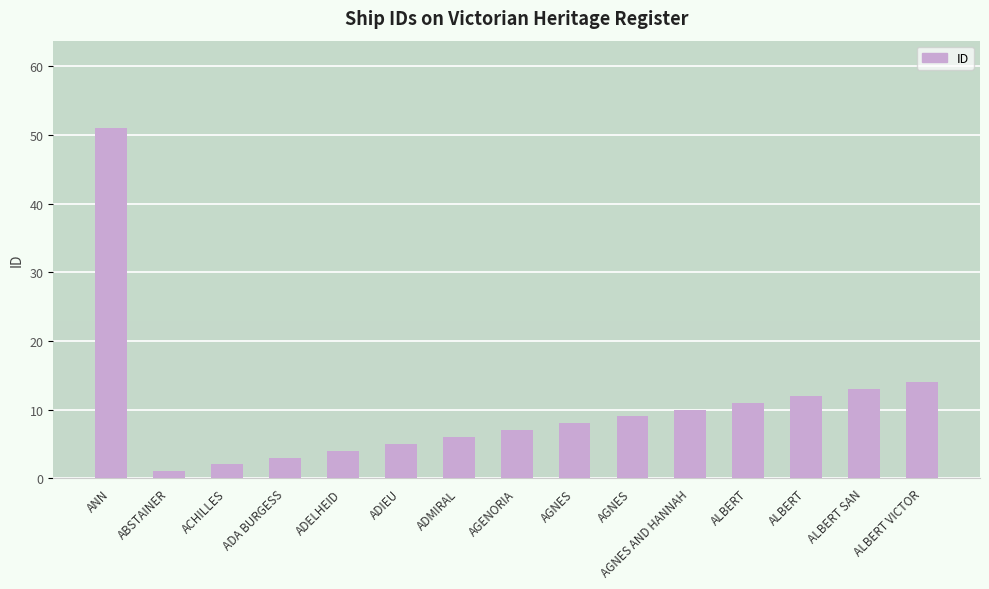

Where is the data nearest to the value 26?

ALBERT VICTOR